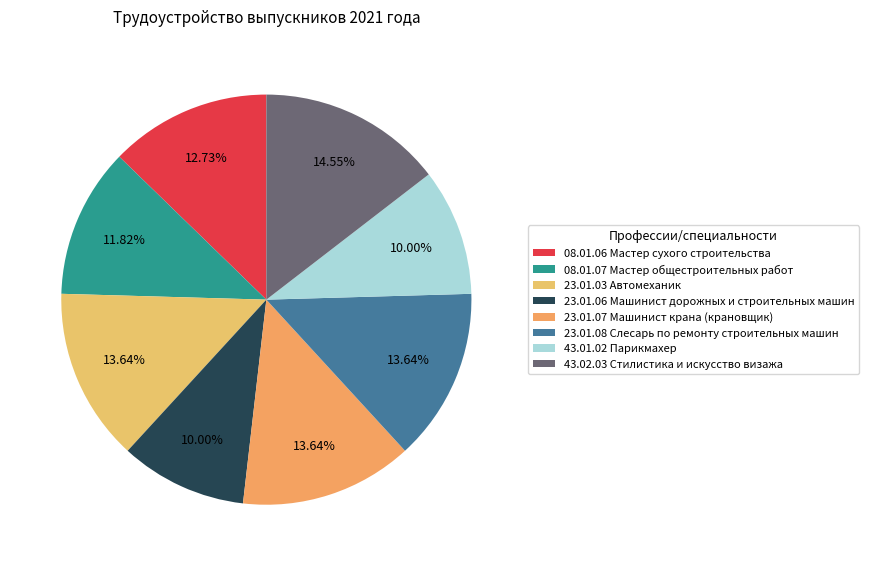

To the nearest percent, what portion does 43.02.03 Стилистика и искусство визажа represent?

15%